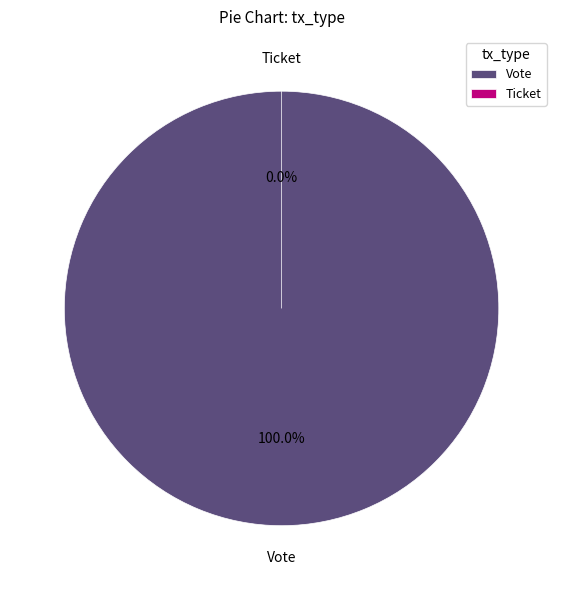

Which has a higher value, Ticket or Vote?

Vote